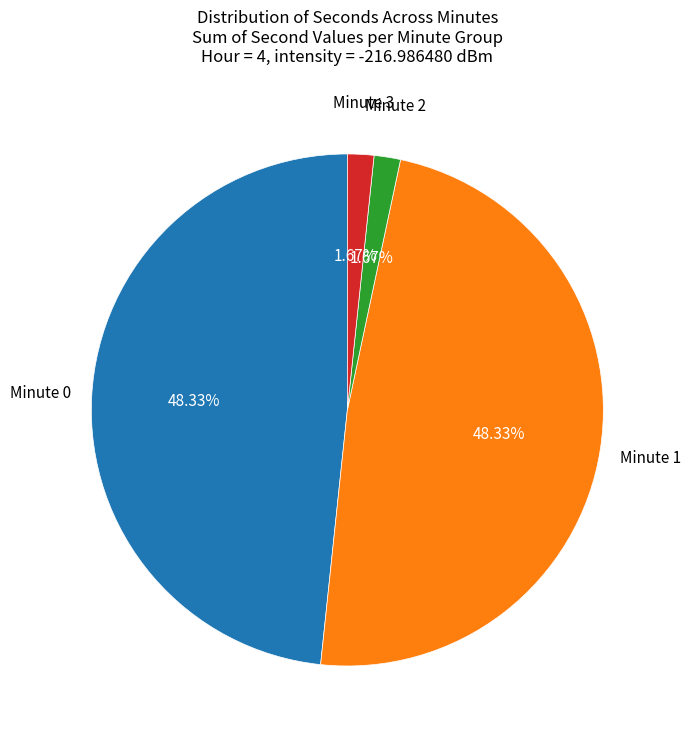

Count the number of slices in the pie.

4